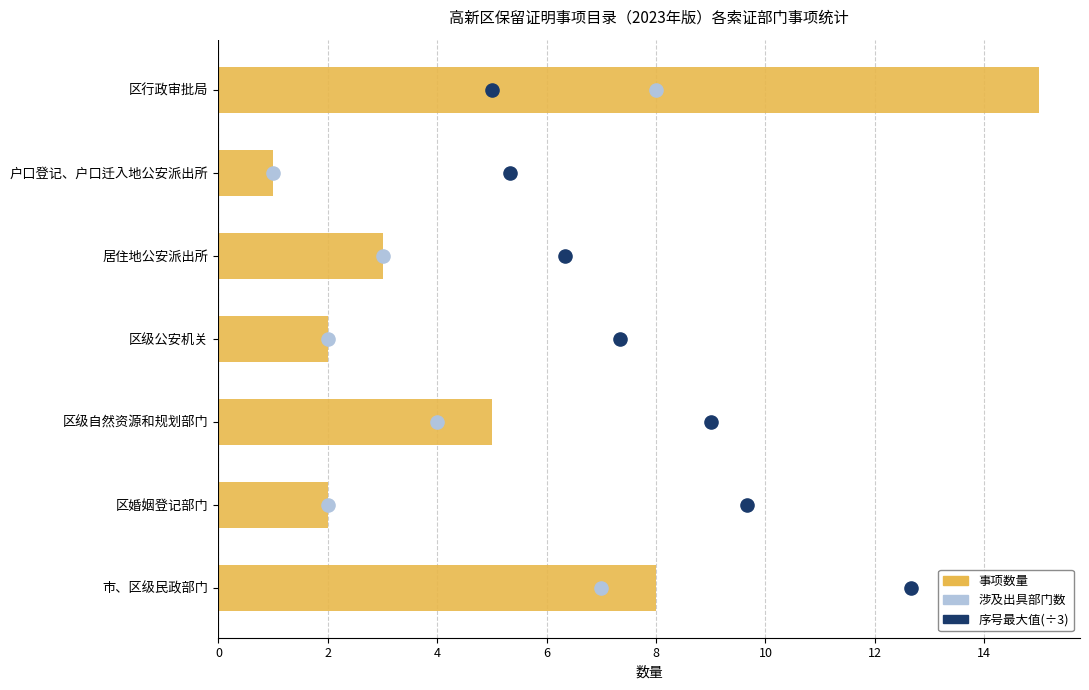

Which series contains the lowest Y value?

涉及出具部门数